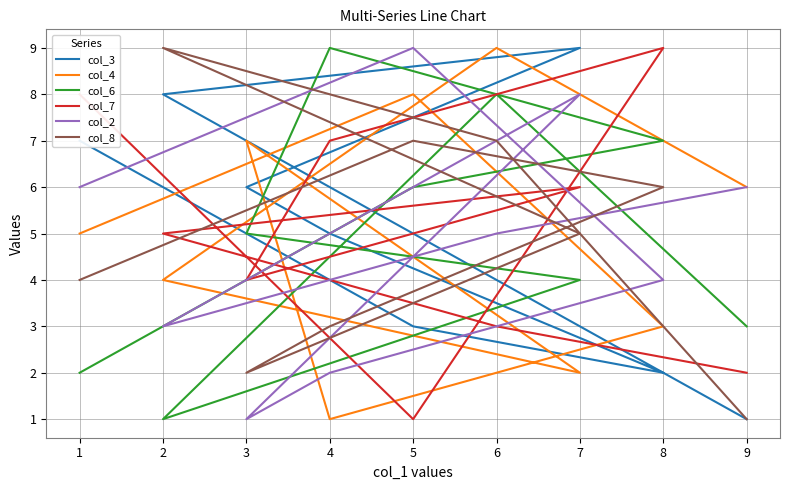

What are all the series names shown in the legend?

col_3, col_4, col_6, col_7, col_2, col_8